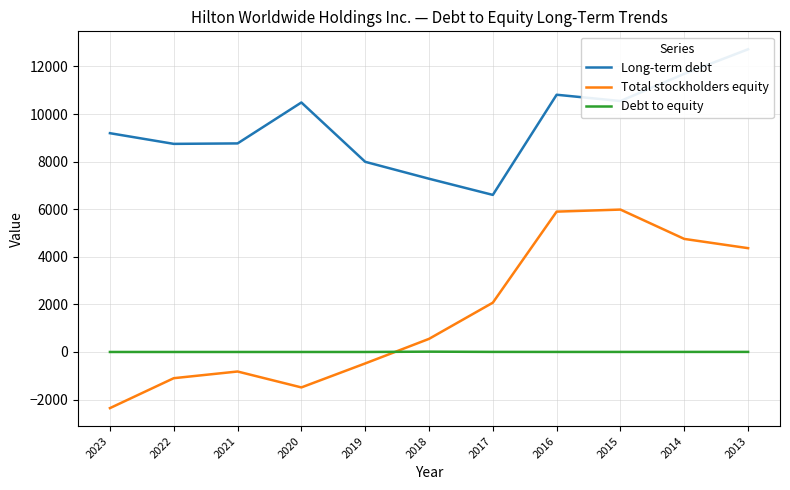

What is the difference between the maximum and minimum values in the Debt to equity series?

13.2